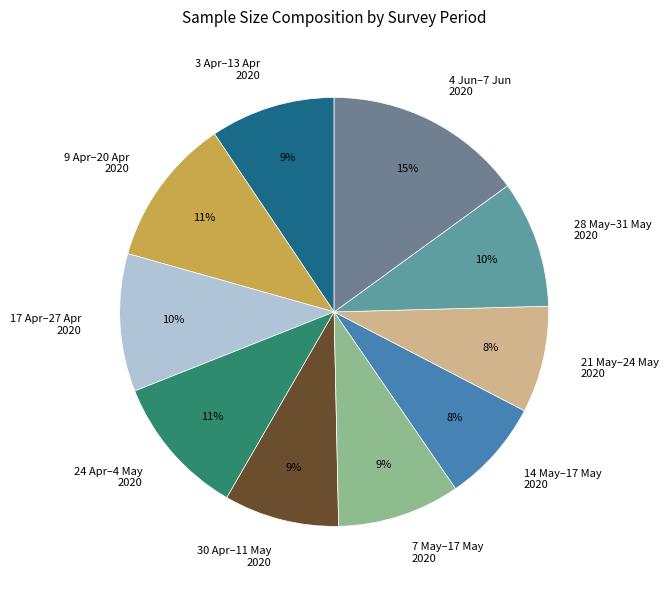

To the nearest percent, what is the difference between the 30 Apr–11 May 2020 and 4 Jun–7 Jun 2020 slice percentages?

6%